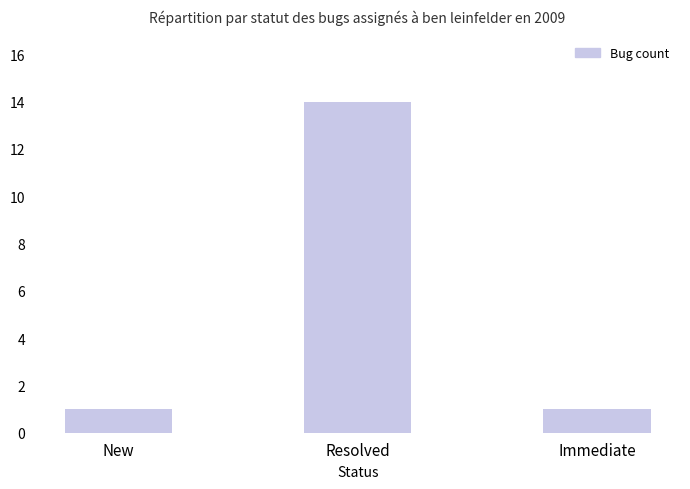

What is the greatest value displayed?

14